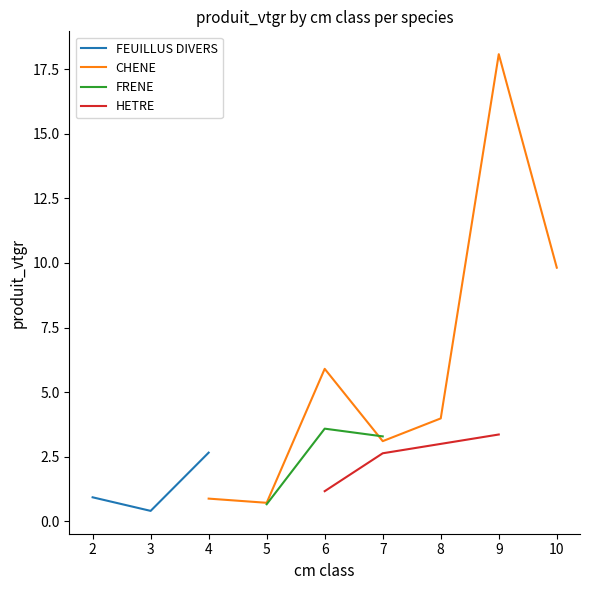

Does the chart have visible grid lines?

No